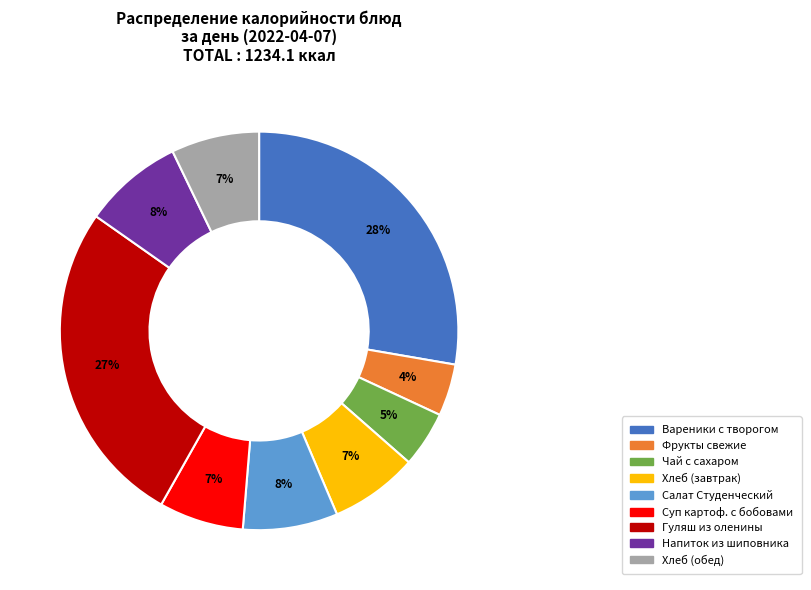

Does any single category account for the majority?

No